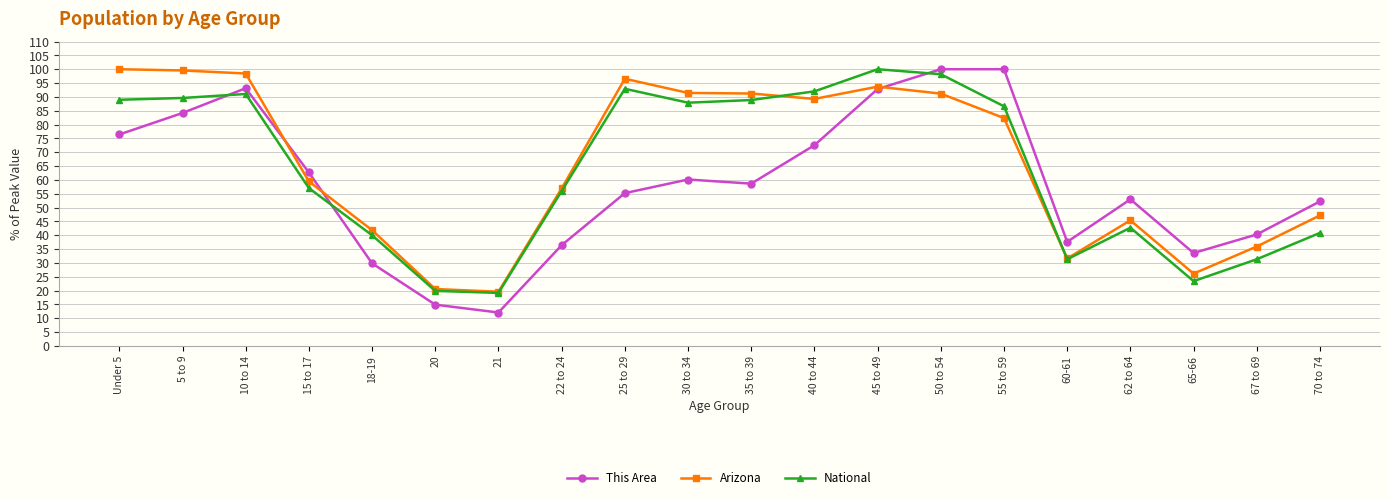

What are all the series names shown in the legend?

This Area, Arizona, National